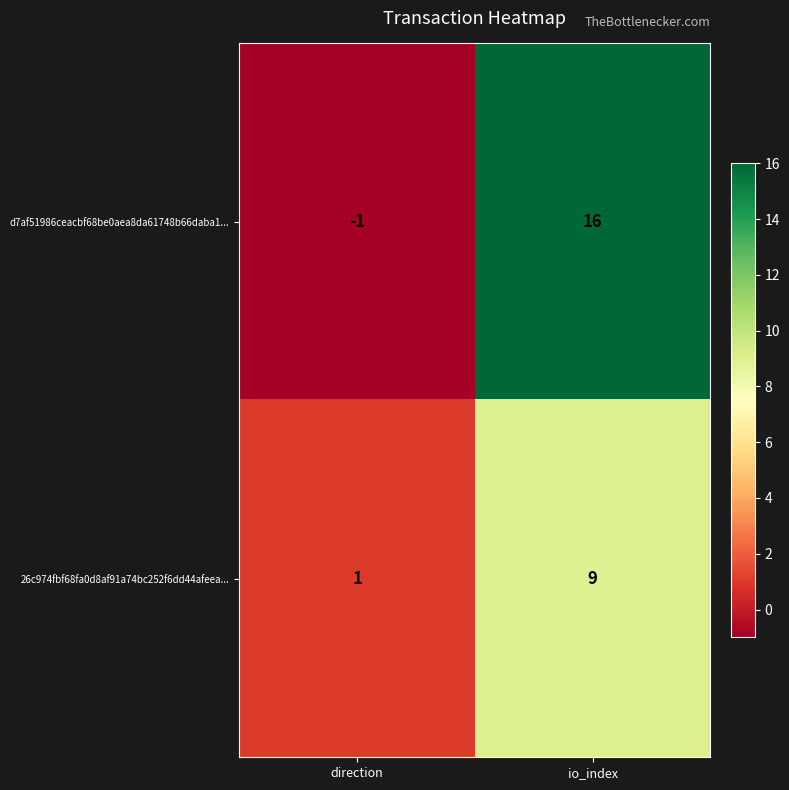

Reading left to right, what are all the values shown in this chart?

d7af51986ceacbf68be0aea8da61748b66daba1...: -1	16
26c974fbf68fa0d8af91a74bc252f6dd44afeea...: 1	9